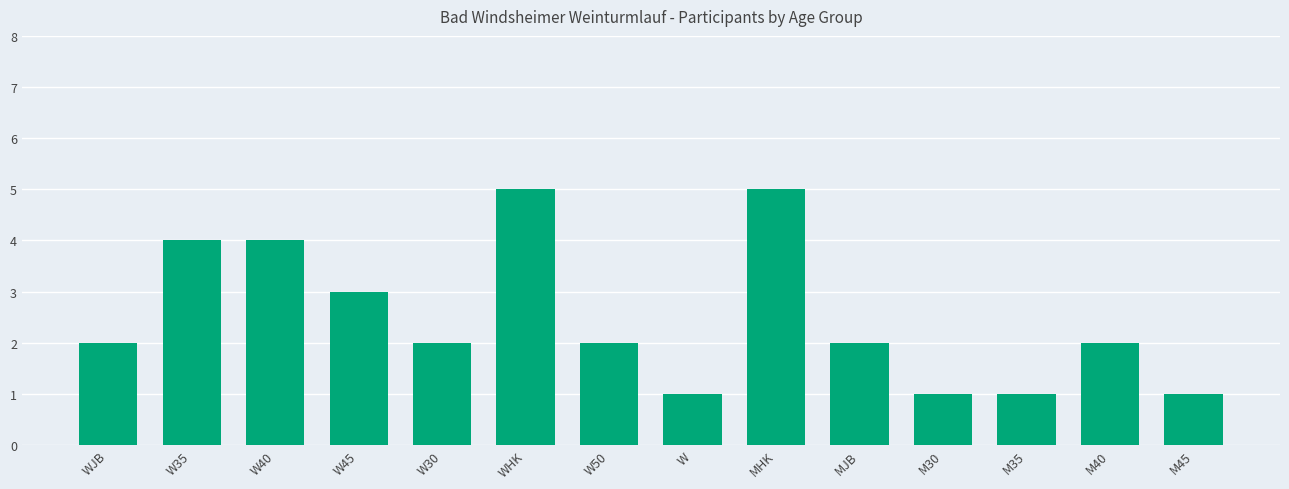

The chart shows a value of 2 at M40. True or false?

True